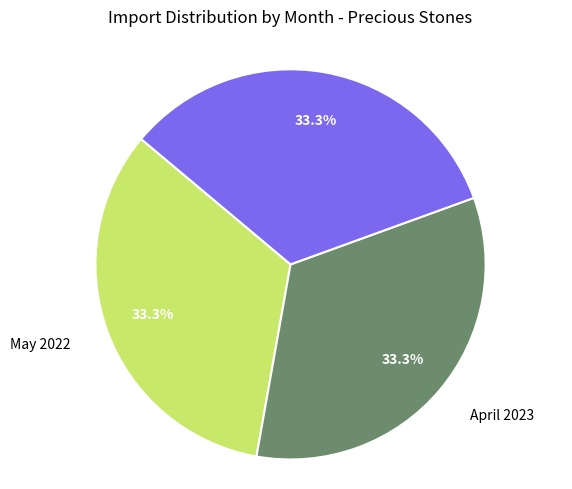

Is there a majority slice in this chart?

No